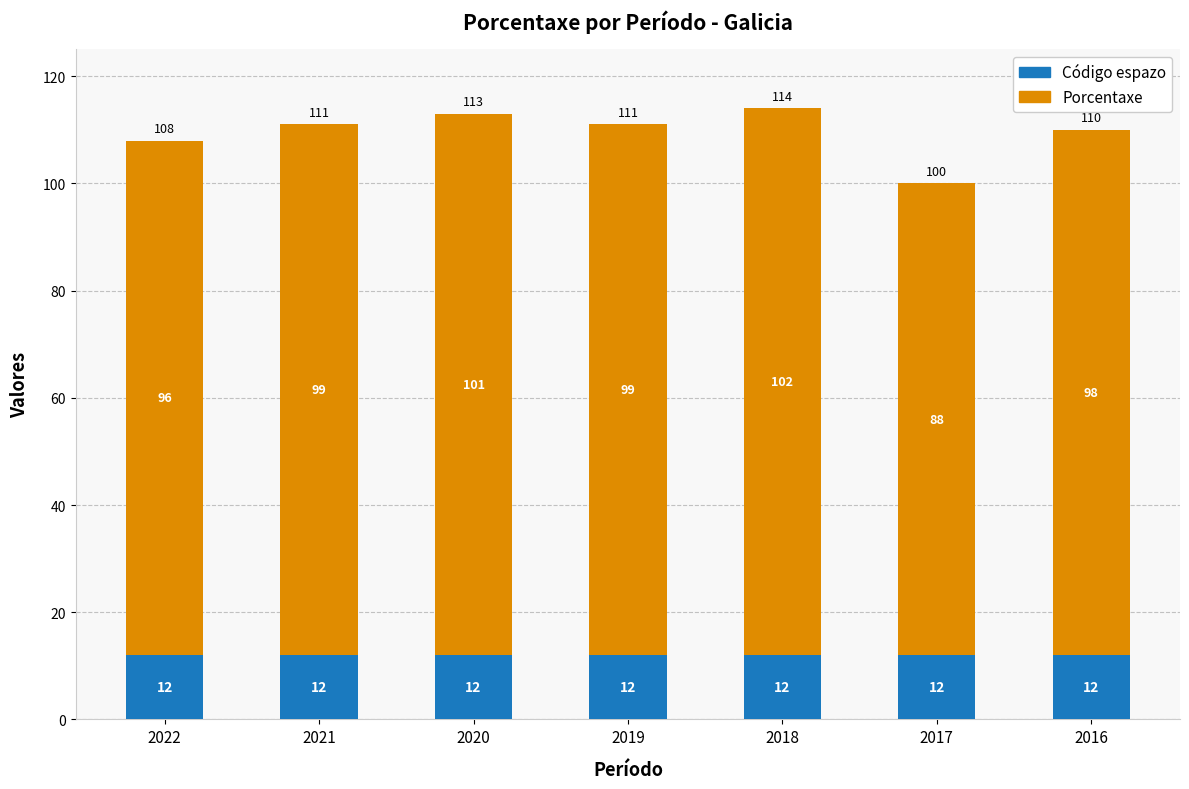

Are the bars grouped side by side (vs. stacked)?

No